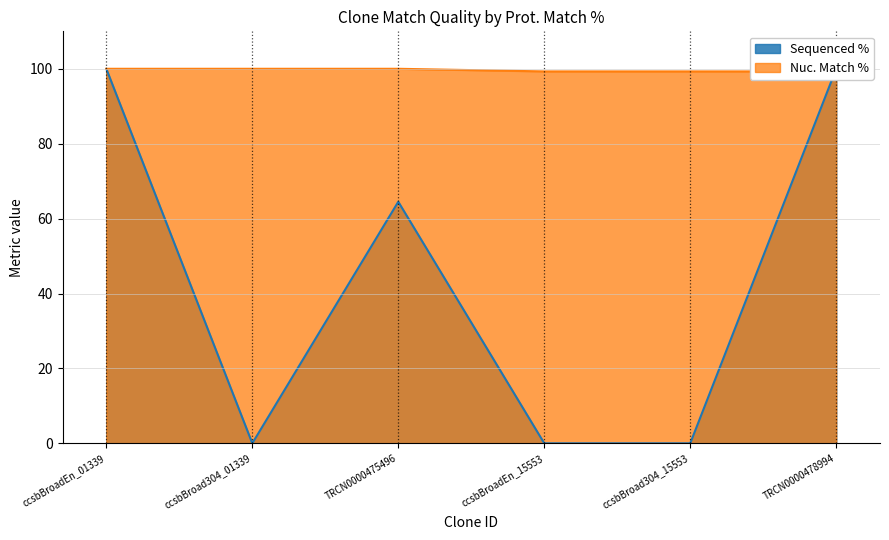

What is the label of the 1st point from the right?

TRCN0000478994